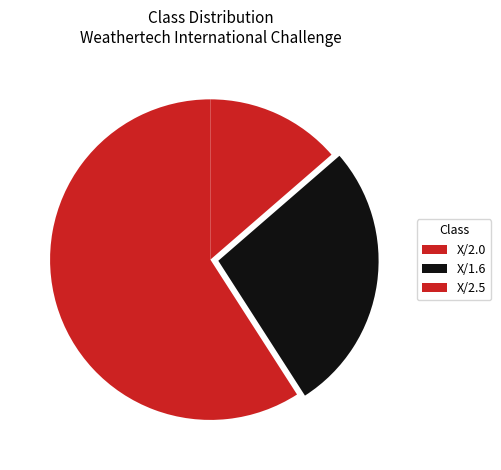

Which category has the smallest portion of the pie?

X/2.5